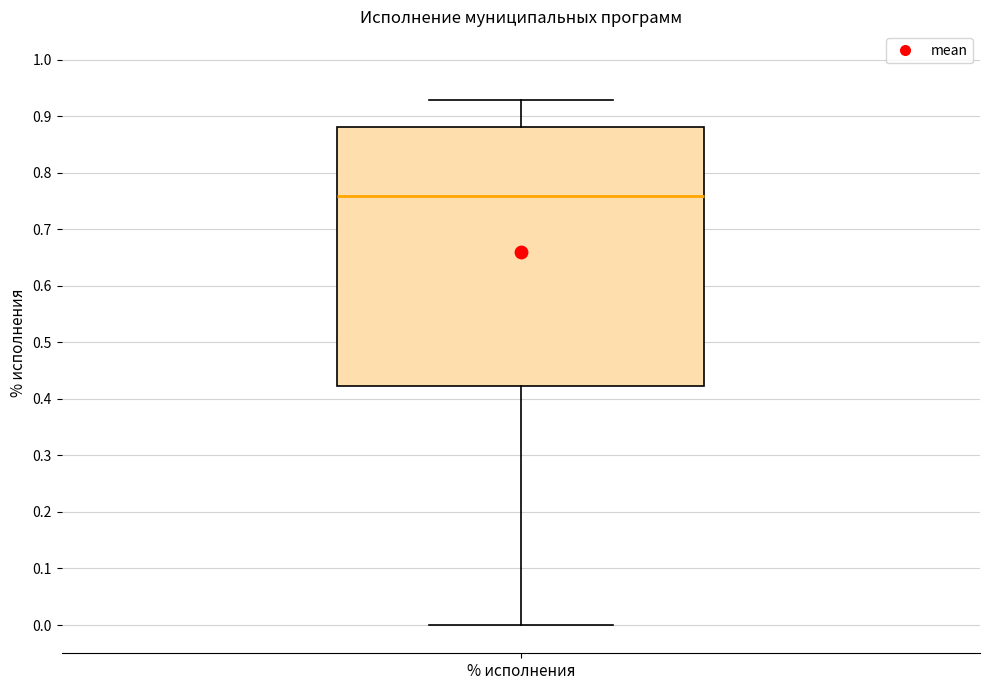

Transcribe this box plot: give where the median line is, the range the box spans, and where the two whiskers end, as read against the y-axis. The values are not printed on the chart, so give them approximately, as read against the axis.

median 0.76, box 0.42 to 0.88, whiskers 0.00 to 0.93